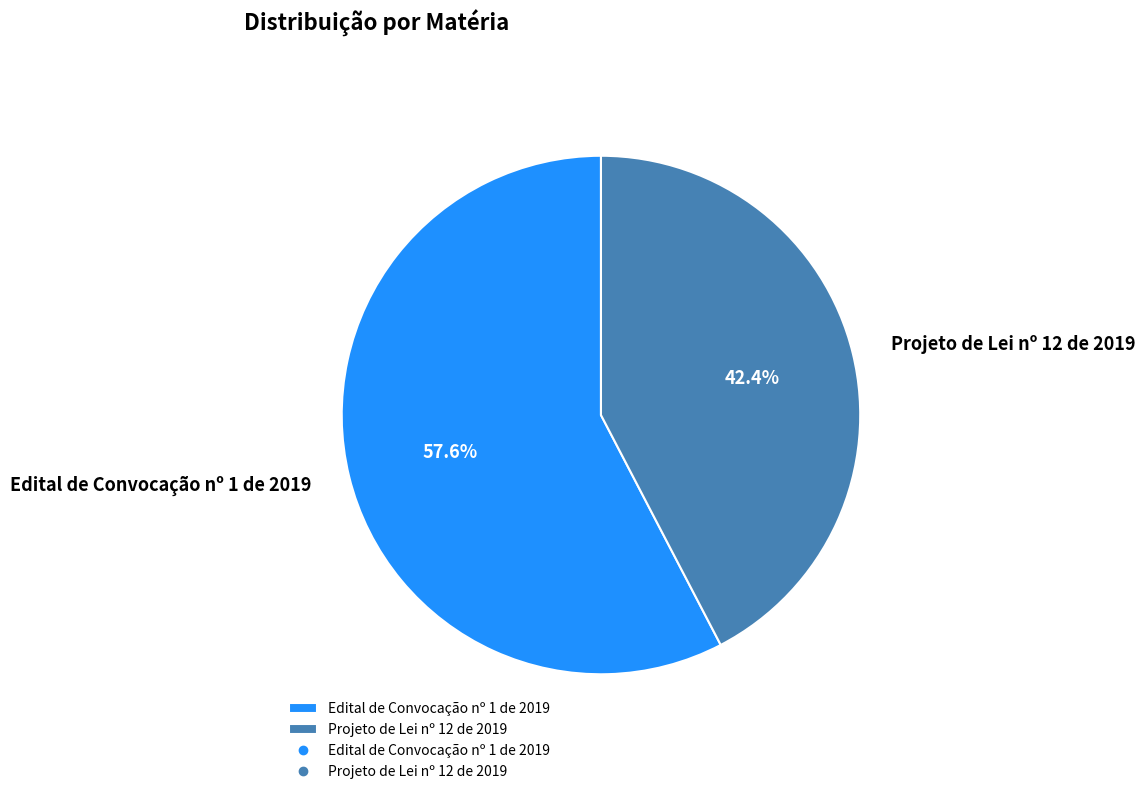

What percentage is NOT represented by Projeto de Lei nº 12 de 2019?

57.6%